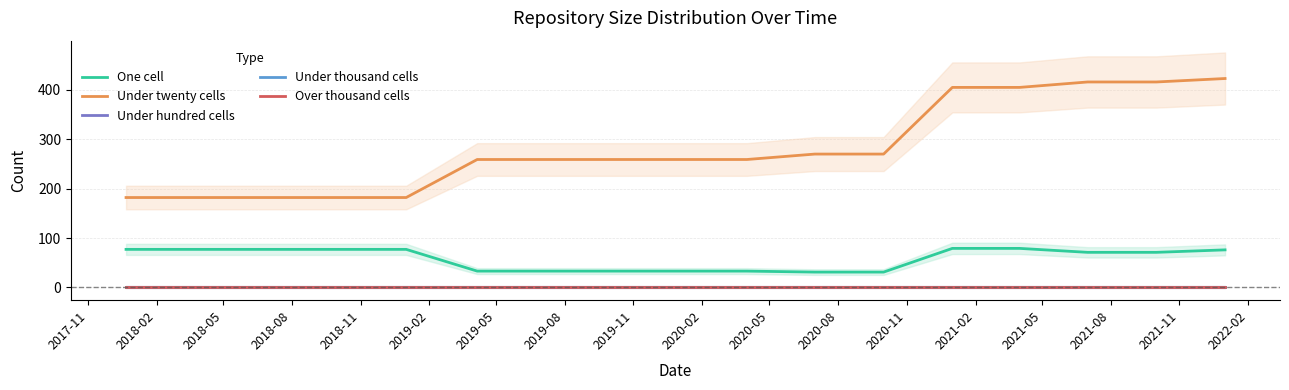

The Under thousand cells series shows 0 at 2020-11. True or false?

True